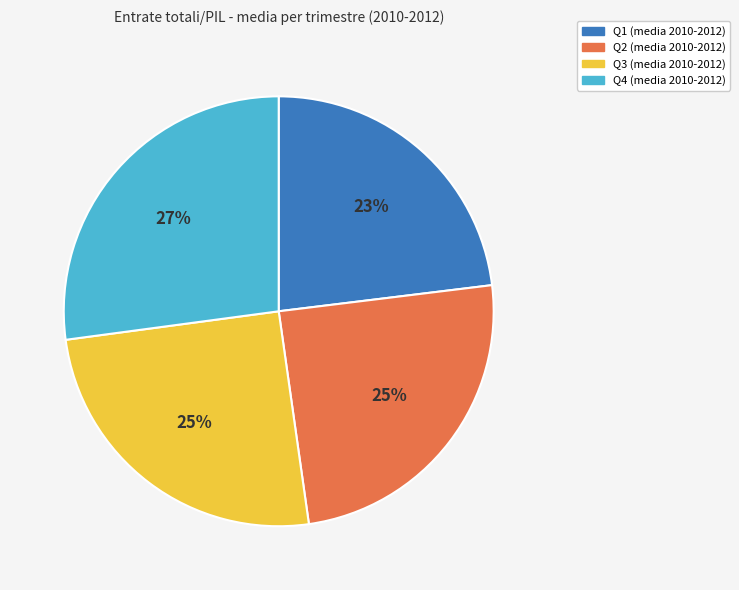

Between Q1 (media 2010-2012) and Q2 (media 2010-2012), which is larger?

Q2 (media 2010-2012)